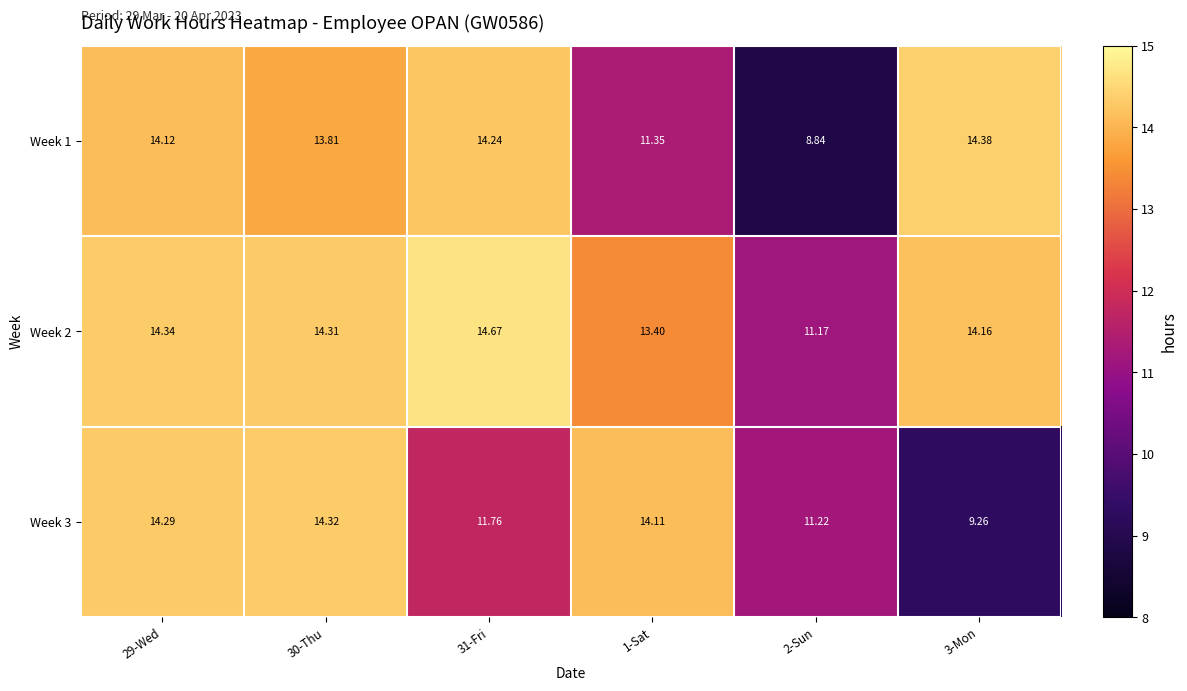

Is the value of Week 3 at 2-Sun greater than the value of Week 1 at 2-Sun?

Yes